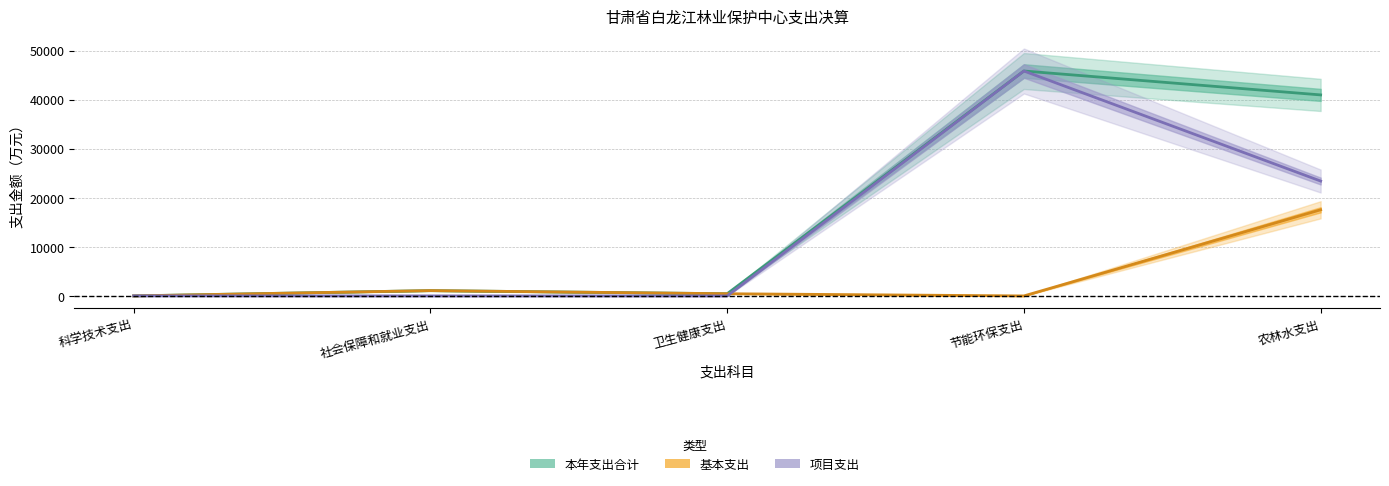

True or false: 项目支出 and 本年支出合计 cross at least once.

False